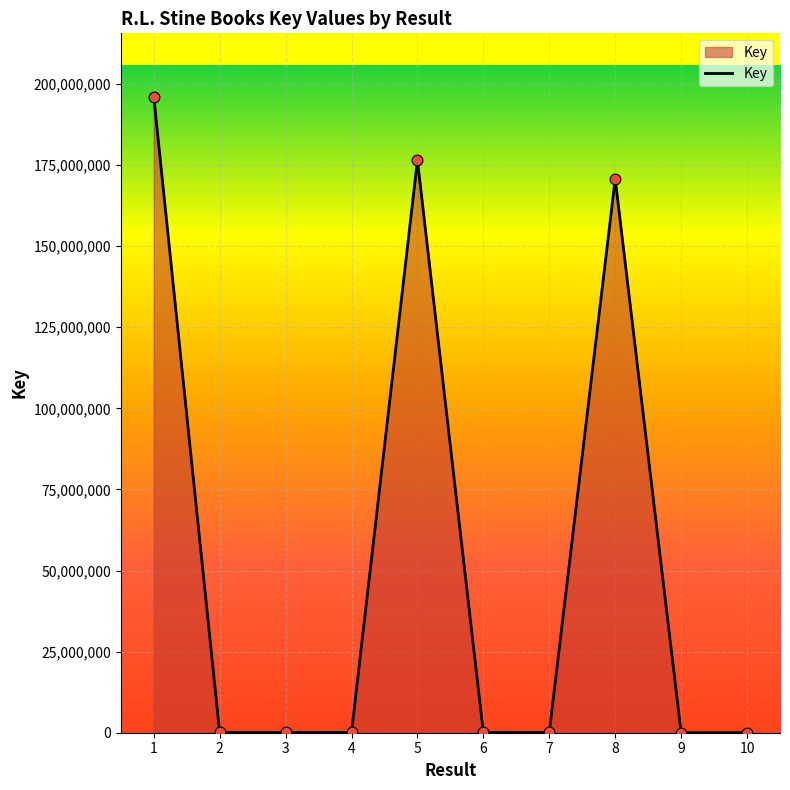

Is it true that the value at 1 is 295109773?

False